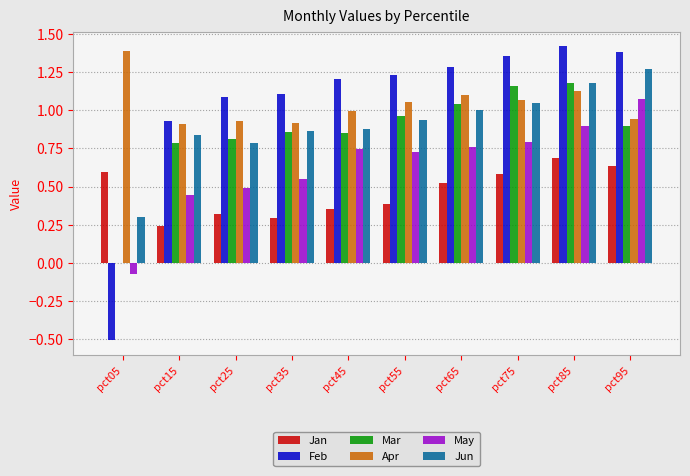

True or false: Jun has a value of 0.5 at pct95.

False